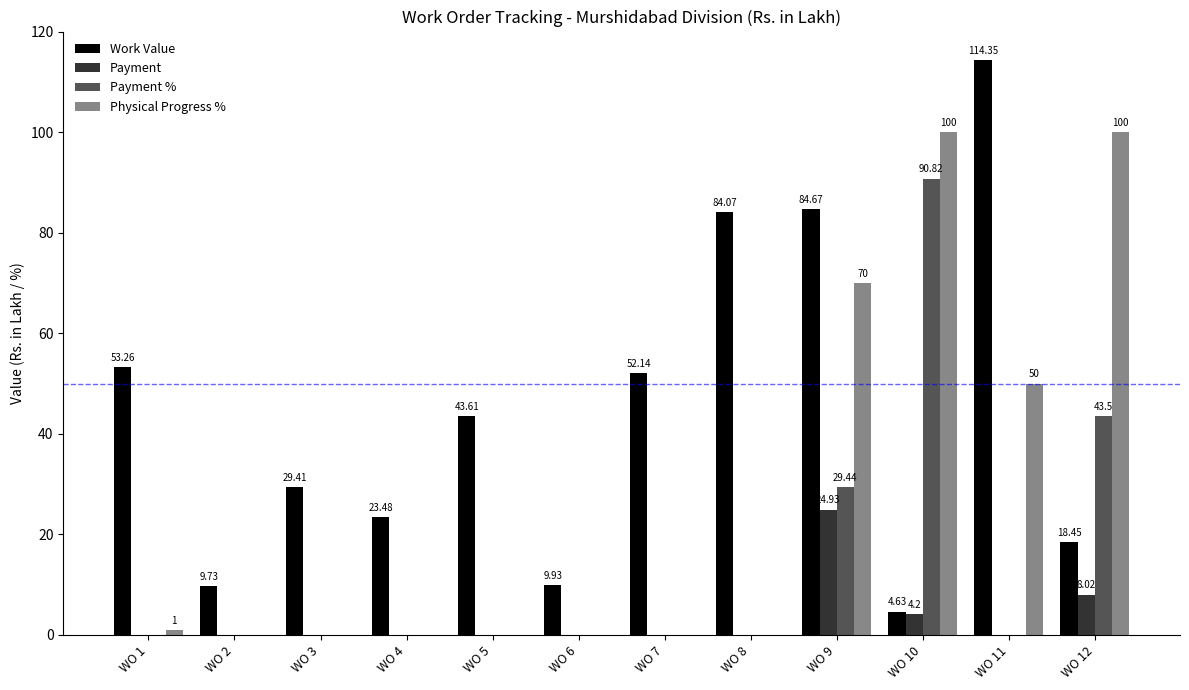

Is the value of Work Value at WO 12 greater than the value of Payment at WO 11?

Yes